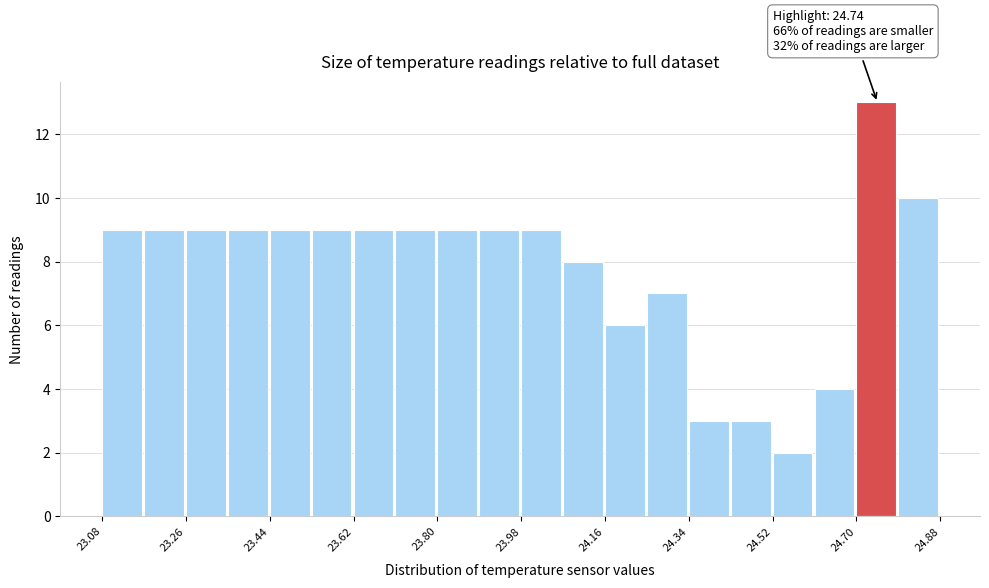

Which range on the x-axis has the tallest bar?

24.70 to 24.79